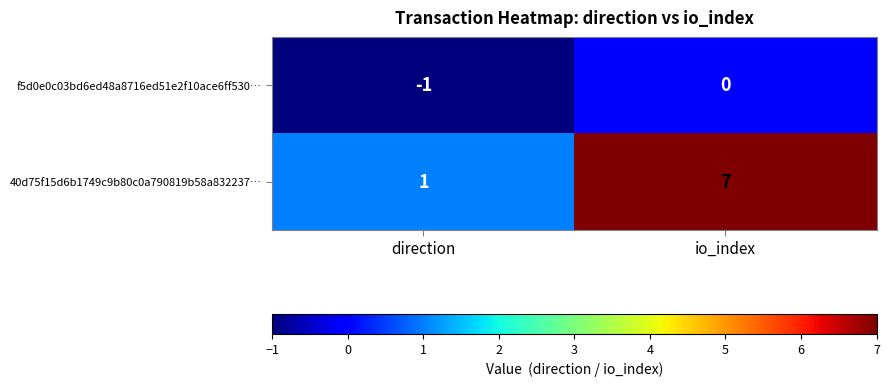

Reading left to right, transcribe all the data shown in this chart.

f5d0e0c03bd6ed48a8716ed51e2f10ace6ff530…: -1	0
40d75f15d6b1749c9b80c0a790819b58a832237…: 1	7